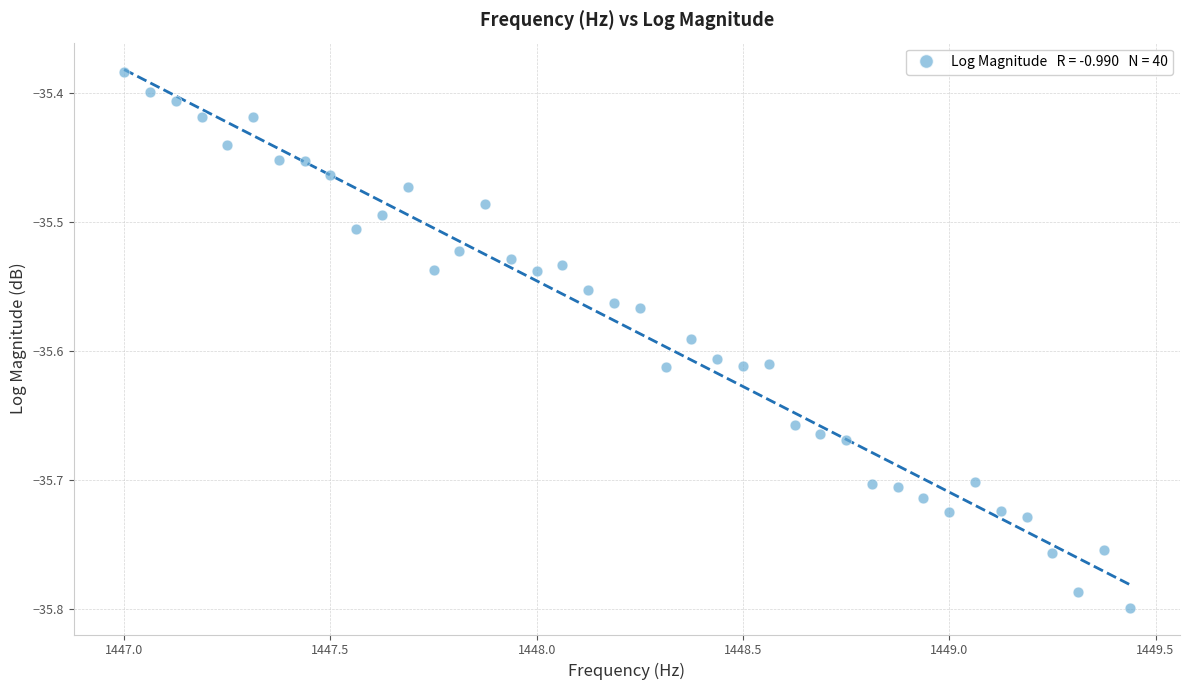

What is the range of X values (max minus min)?

2.4